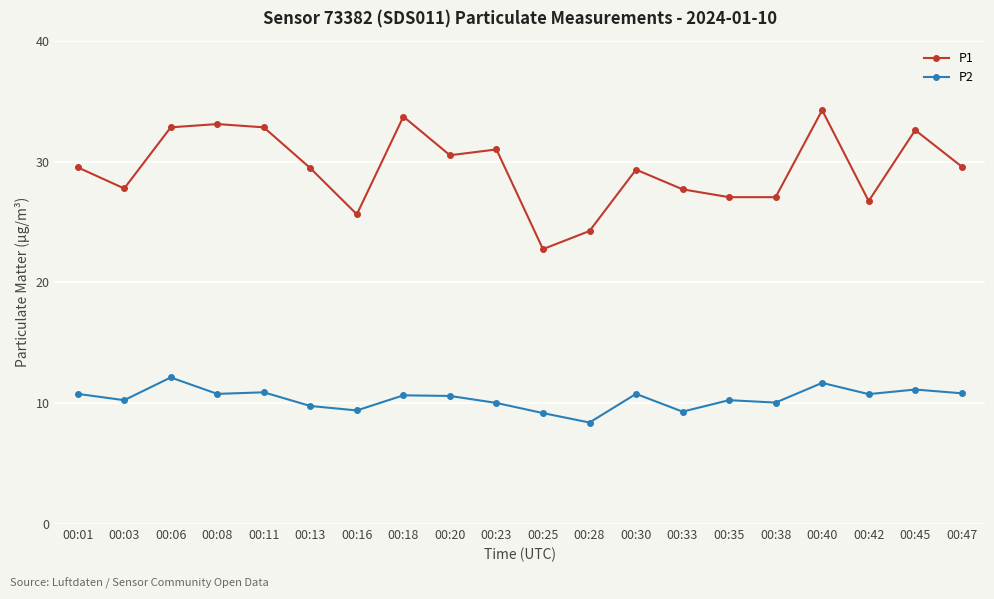

Which series has the largest total across all categories?

P1